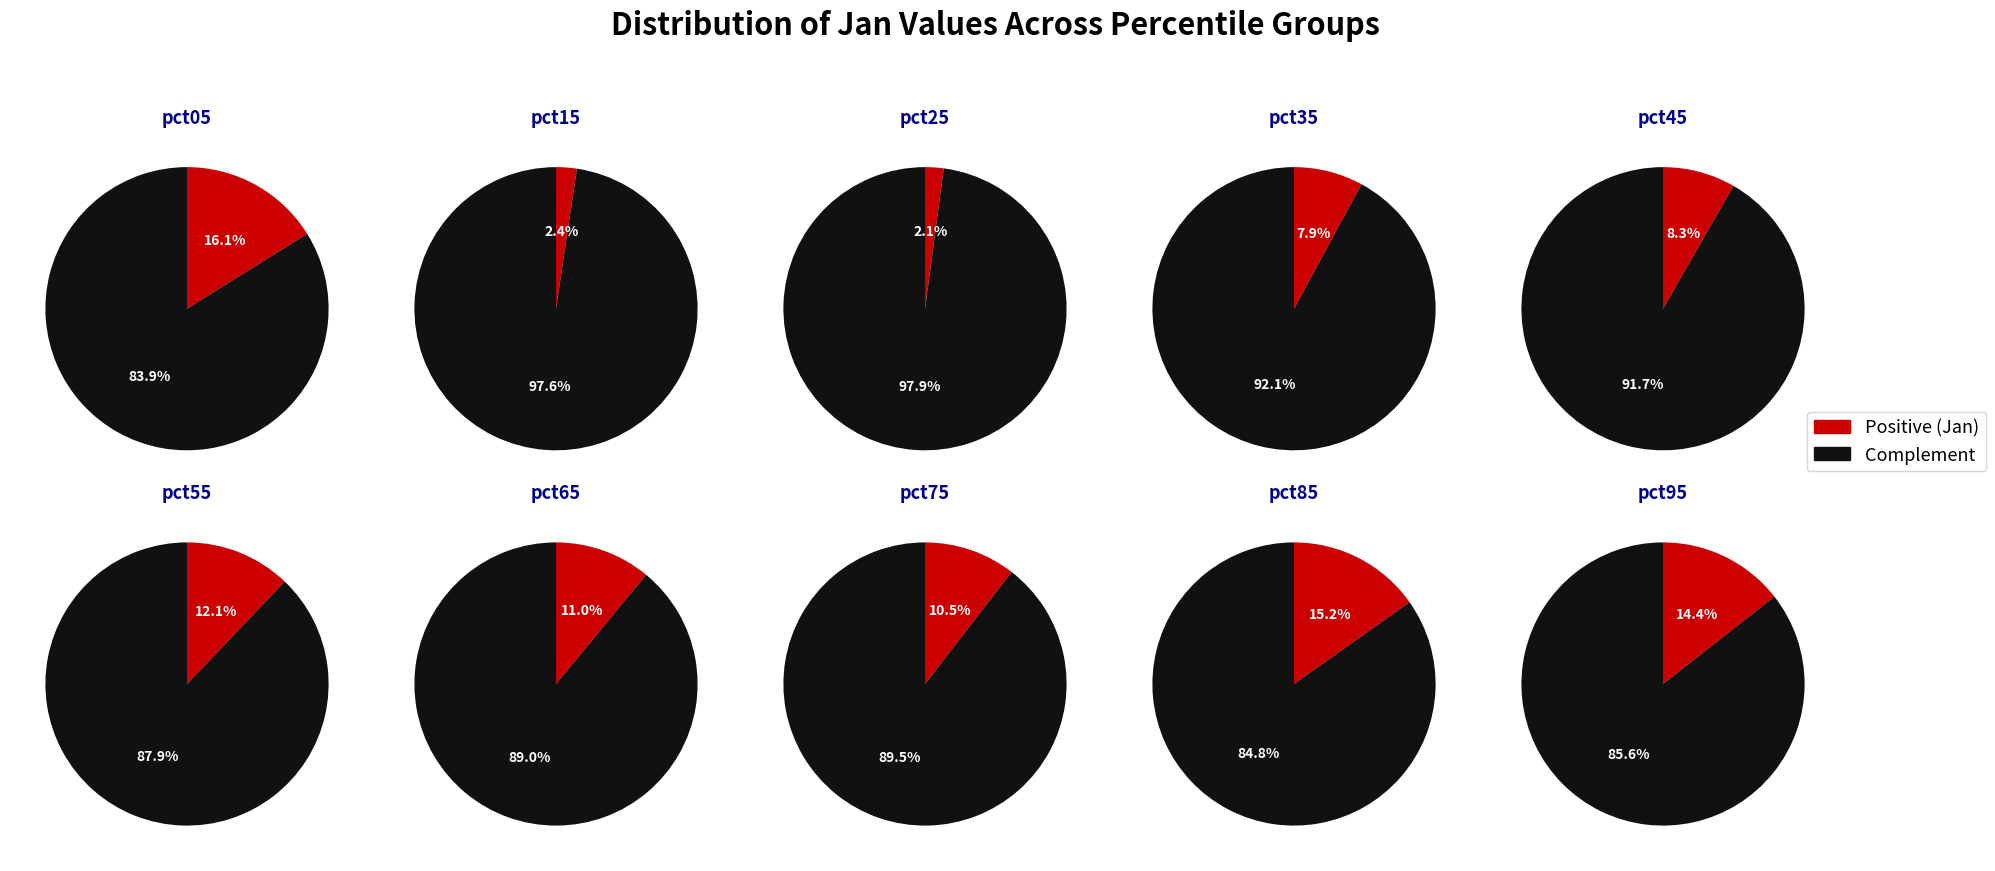

To the nearest percent, what is the difference between the largest and smallest slice percentages?

14%